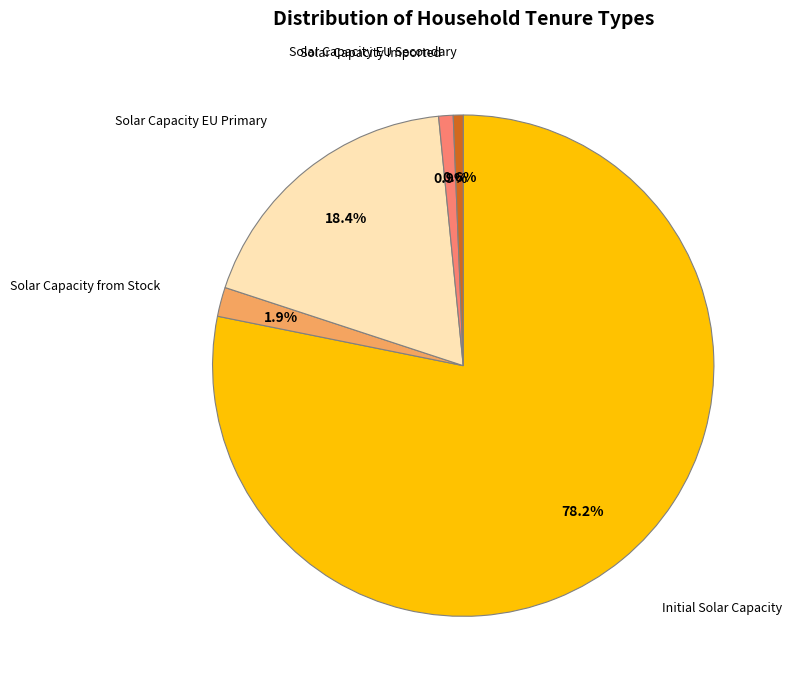

Does any single category account for the majority?

Yes